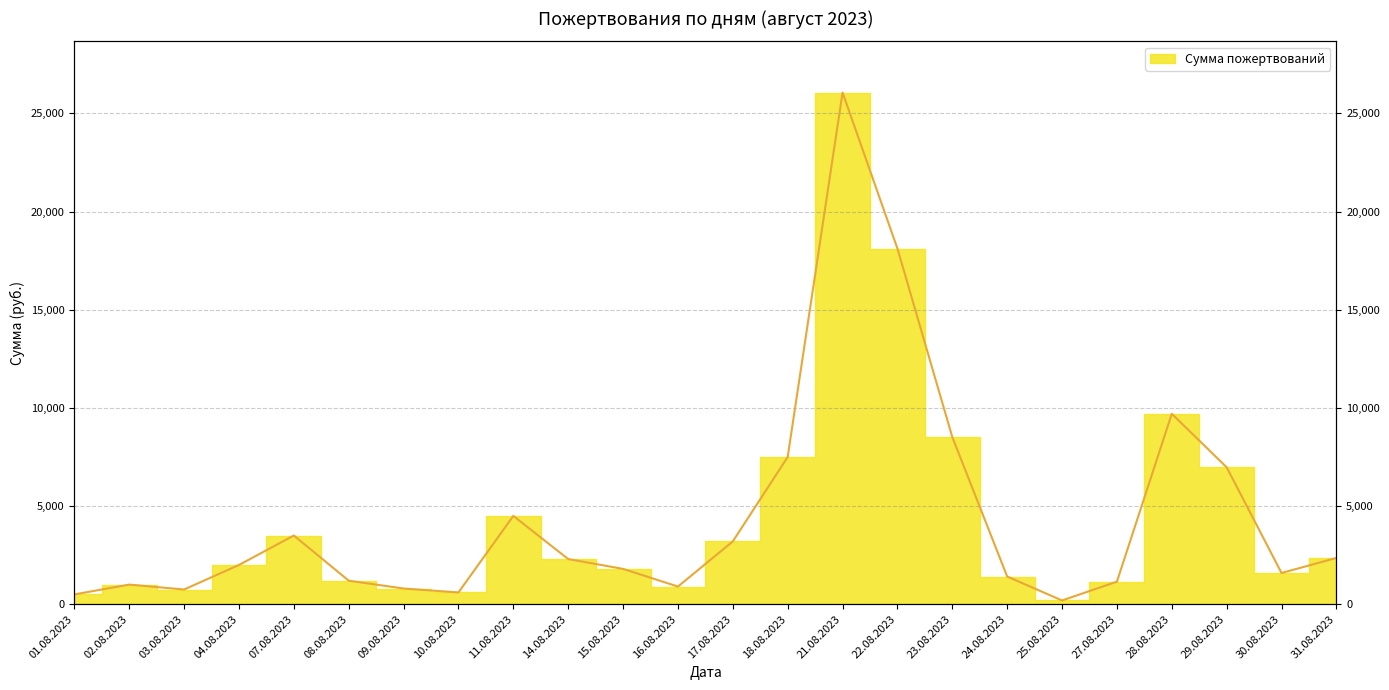

What position from the right is 03.08.2023?

22